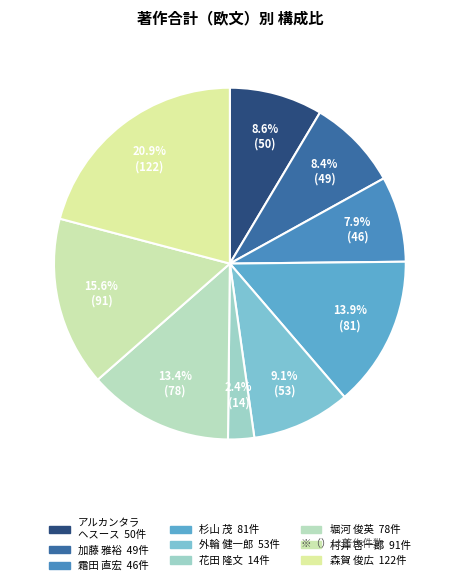

Does 花田 隆文 represent more than half of the total?

No